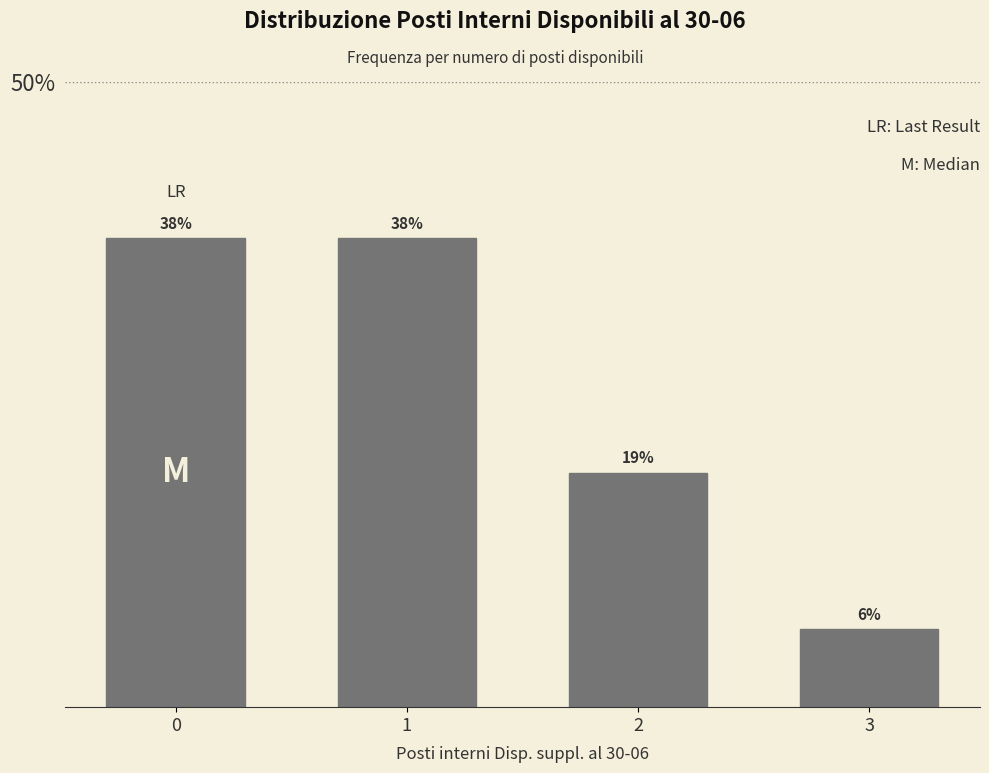

How many bars are there in total?

4